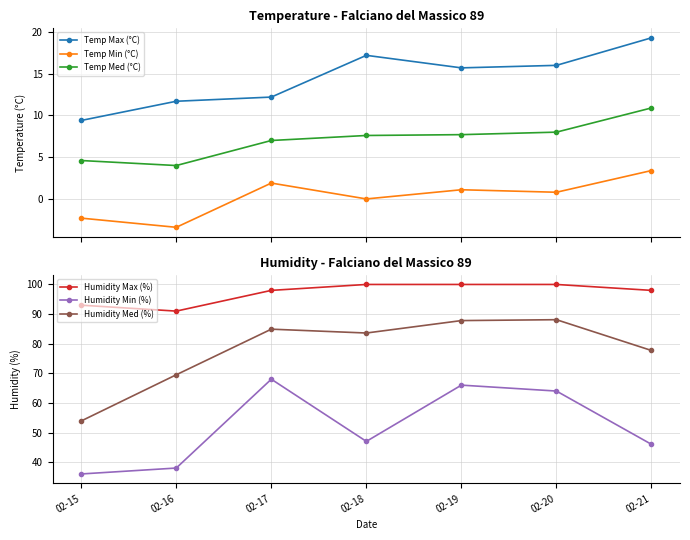

What are all the series names shown in the legend?

Temp Max (°C), Temp Min (°C), Temp Med (°C), Humidity Max (%), Humidity Min (%), Humidity Med (%)